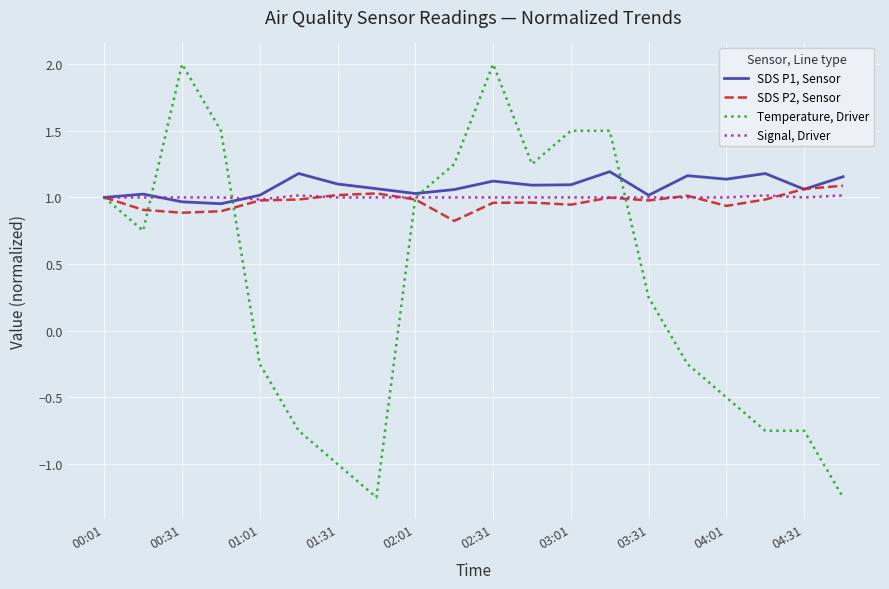

What is the greatest value displayed?

2.0